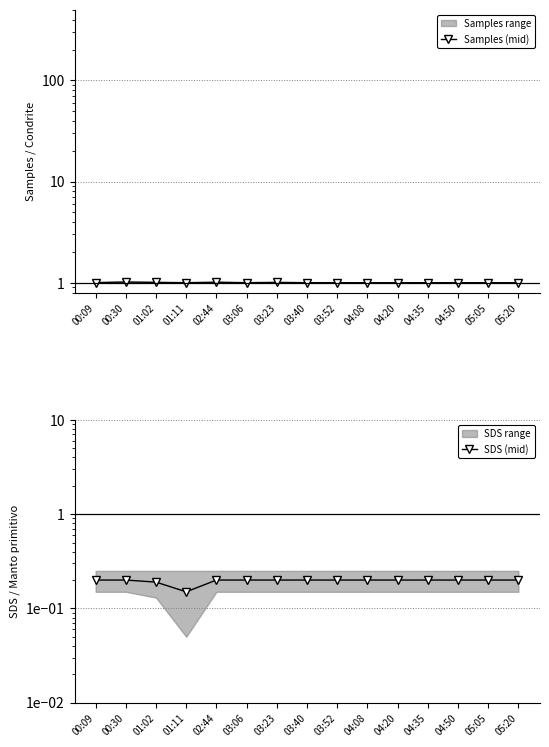

At which category is the sum across all series the highest?

00:30